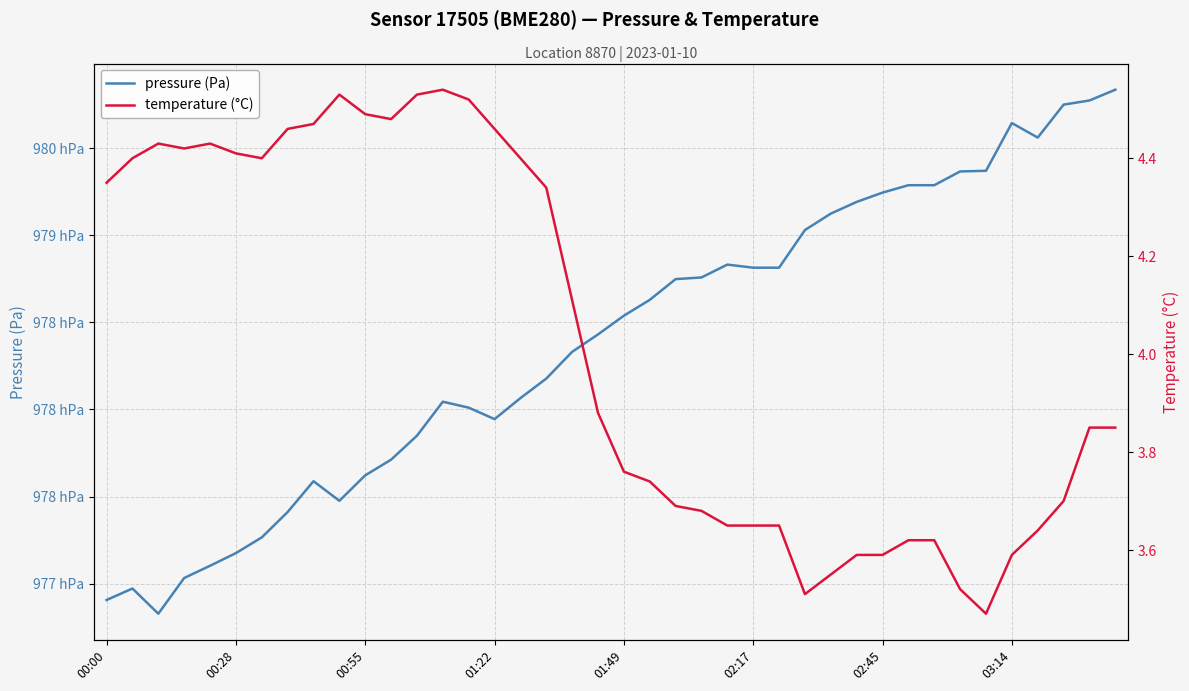

True or false: pressure (Pa) and temperature (°C) intersect in this chart.

False